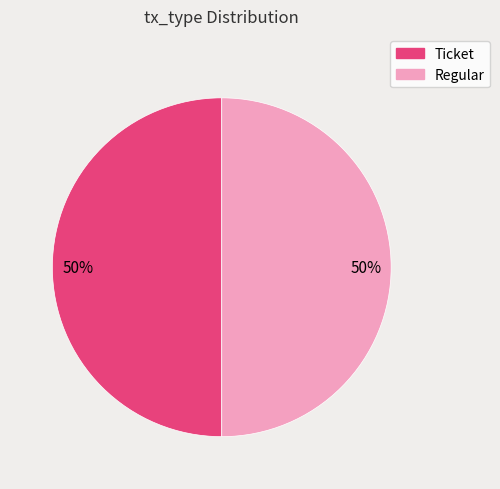

Combined, do Regular and Ticket account for over 50%?

Yes